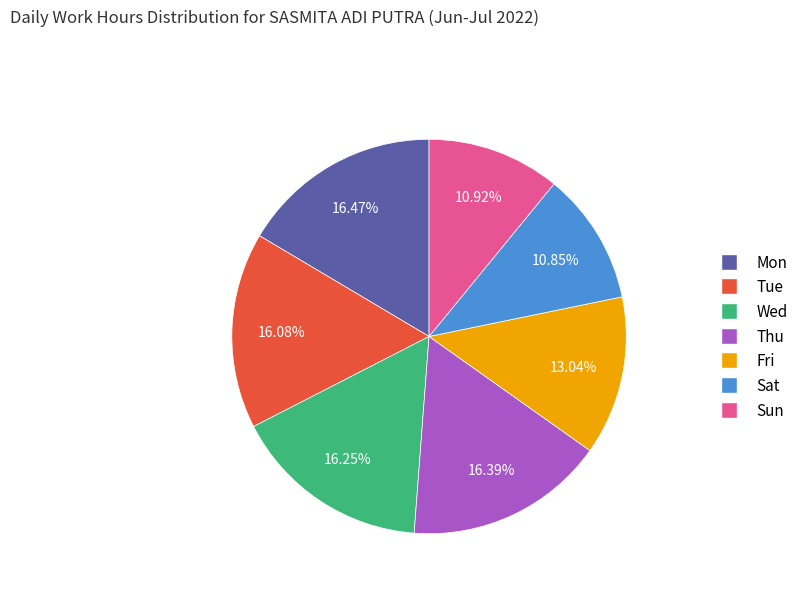

Does any single category account for the majority?

No